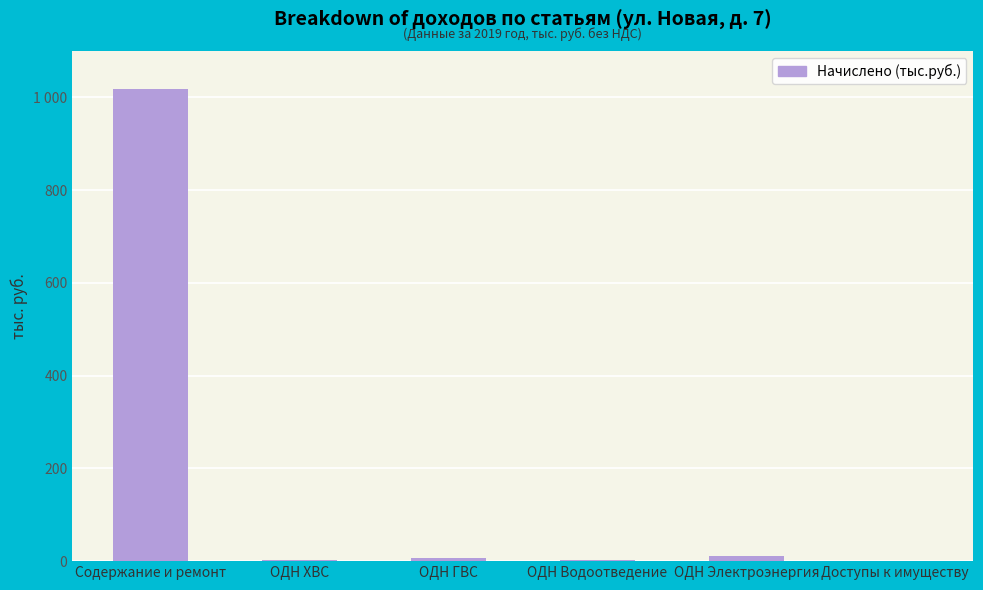

List the labels in order of value, largest first.

Содержание и ремонт, ОДН Электроэнергия, ОДН ГВС, ОДН Водоотведение, ОДН ХВС, Доступы к имуществу